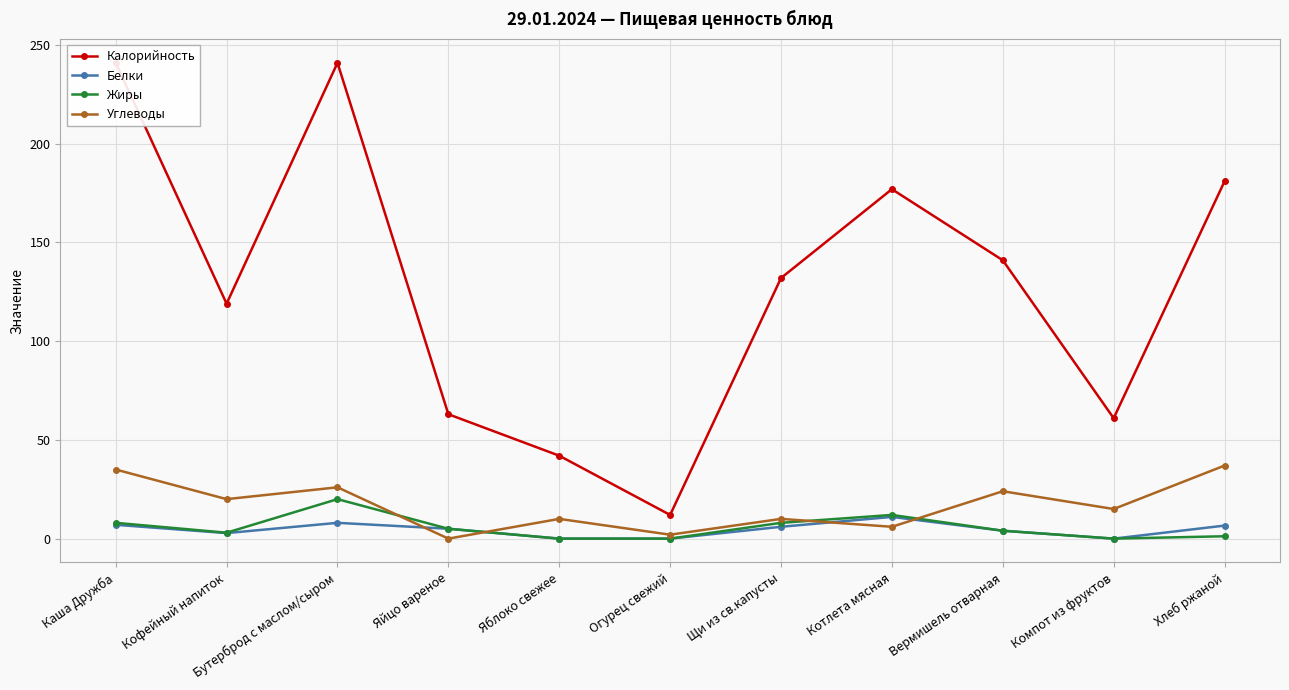

Between Яйцо вареное and Щи из св.капусты, which is larger?

Щи из св.капусты